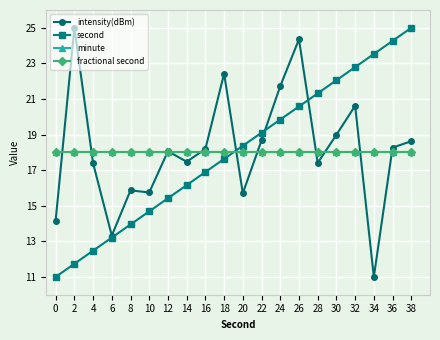

What is the difference between the maximum and minimum values in the second series?

14.0